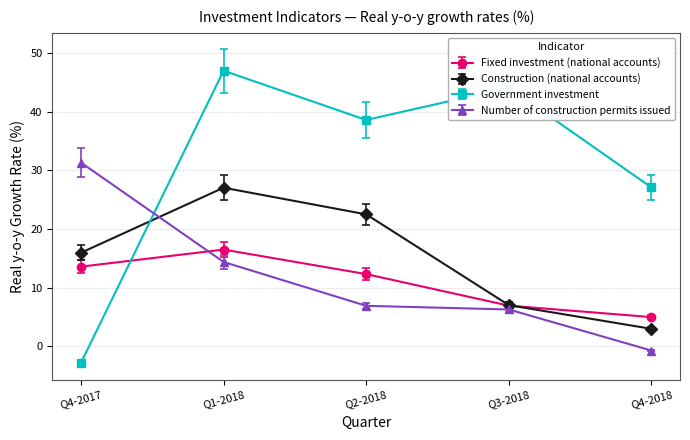

What is the difference between the highest and lowest values at Q2-2018?

31.7